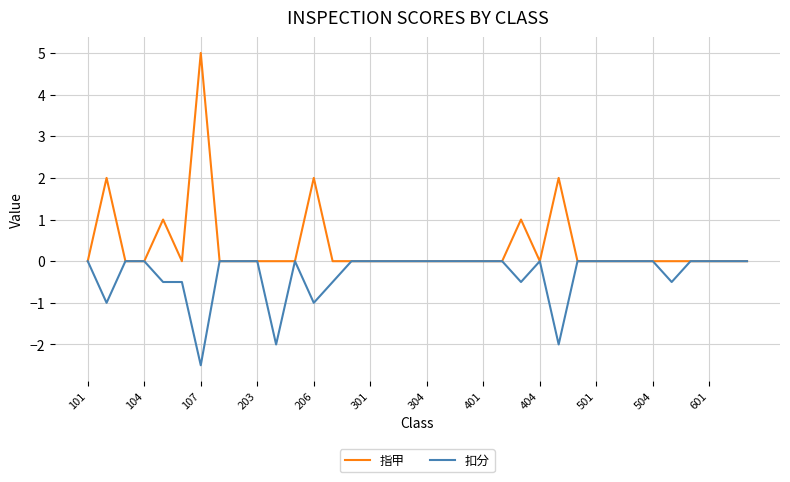

What is the minimum value shown in the chart?

-2.5